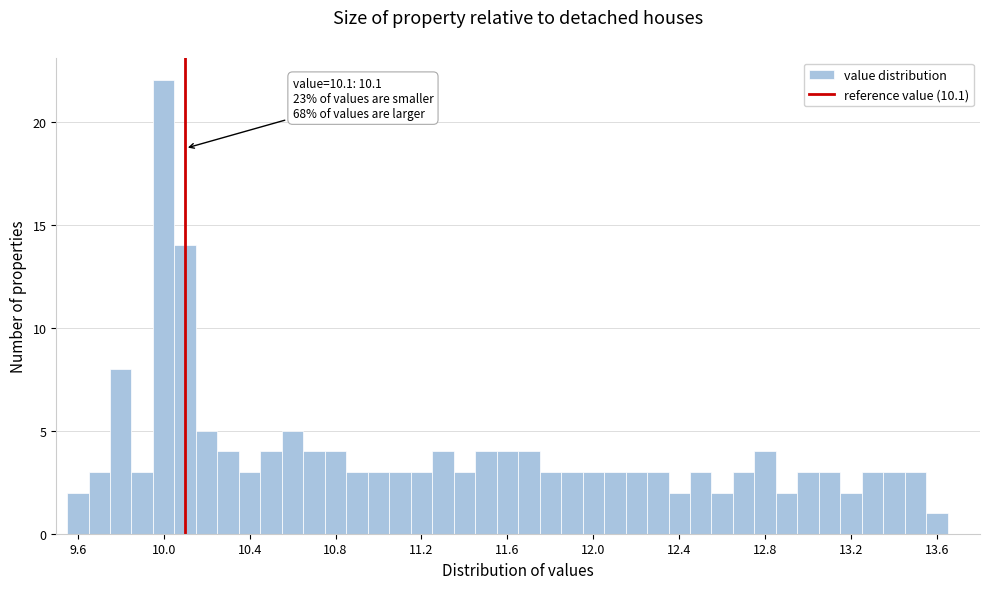

Around what value on the x-axis is the tallest bar? Give the approximate position of its centre, as read against the axis.

10.00